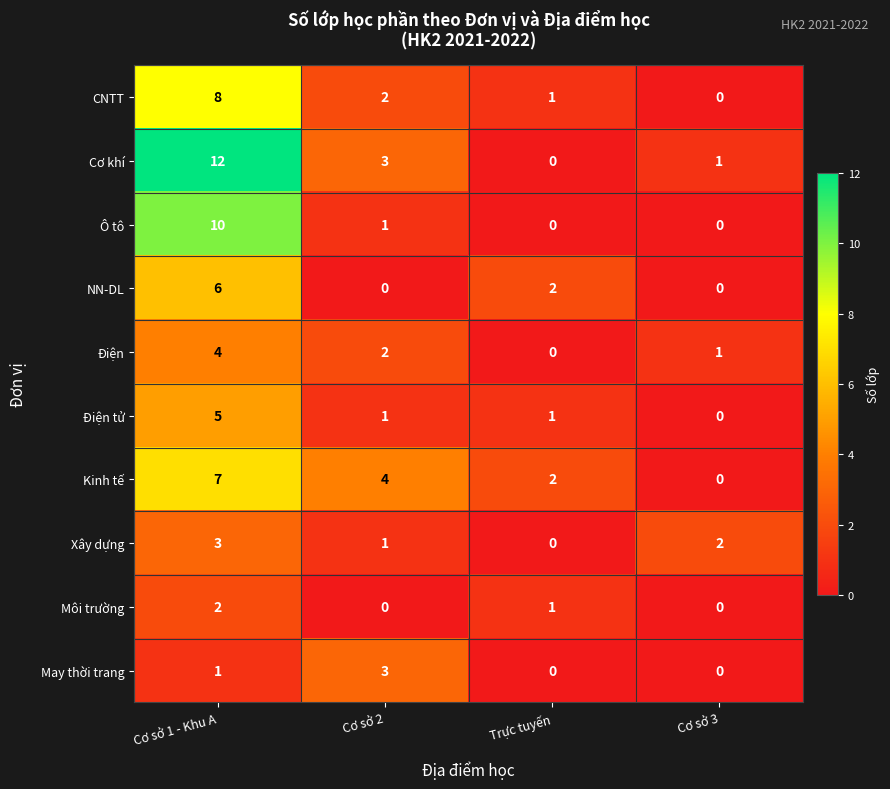

How many values in the Xây dựng series are below 2?

2